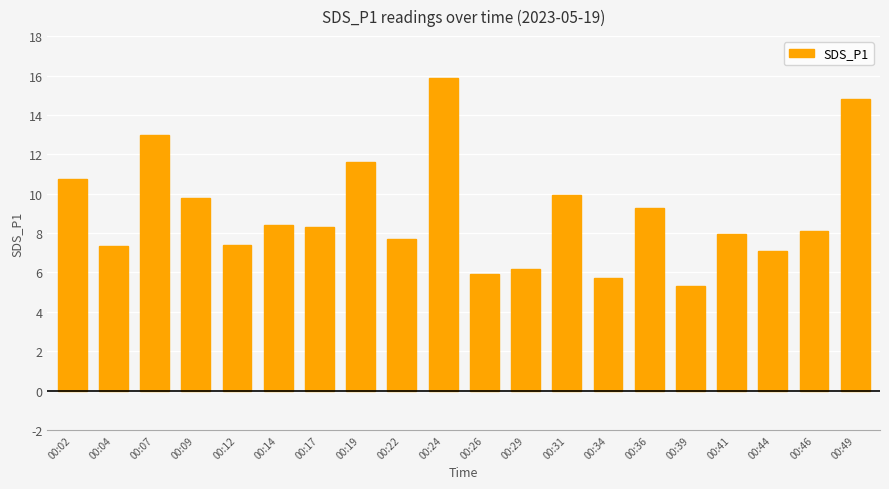

The chart shows a value of 13.0 at 00:07. True or false?

True